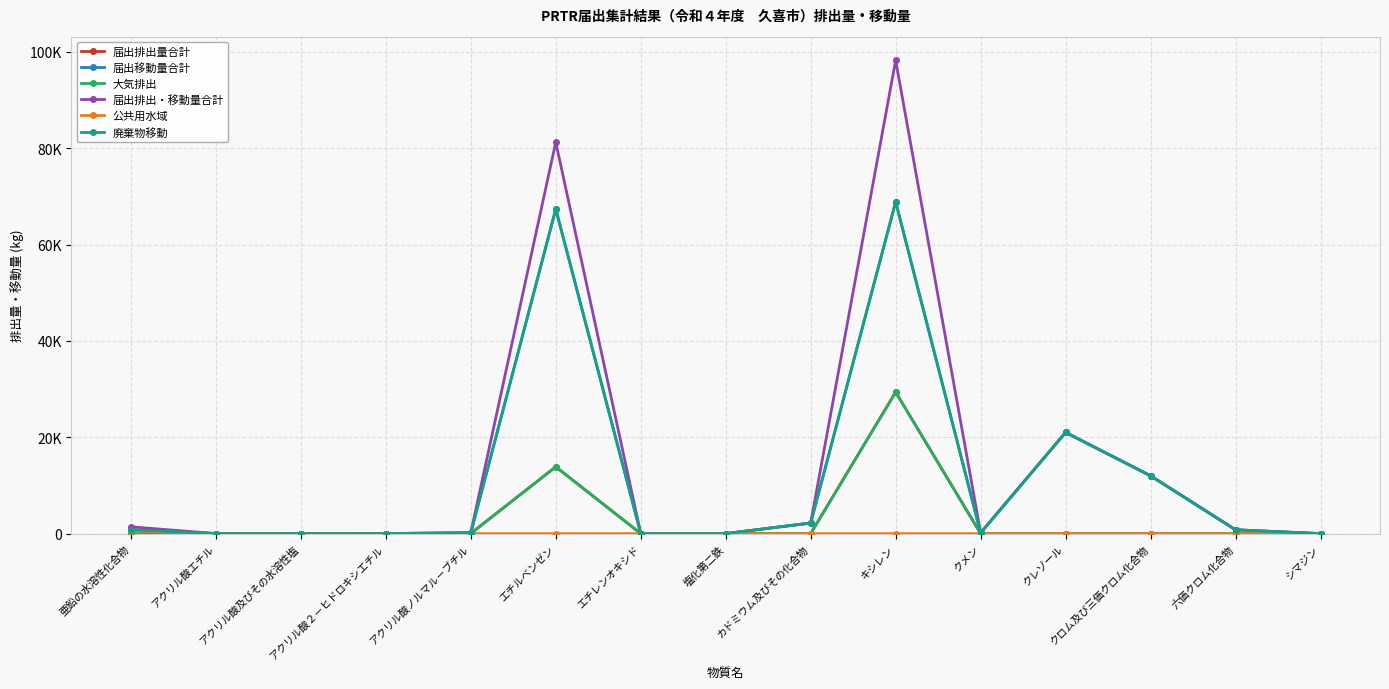

Does the chart have visible grid lines?

Yes